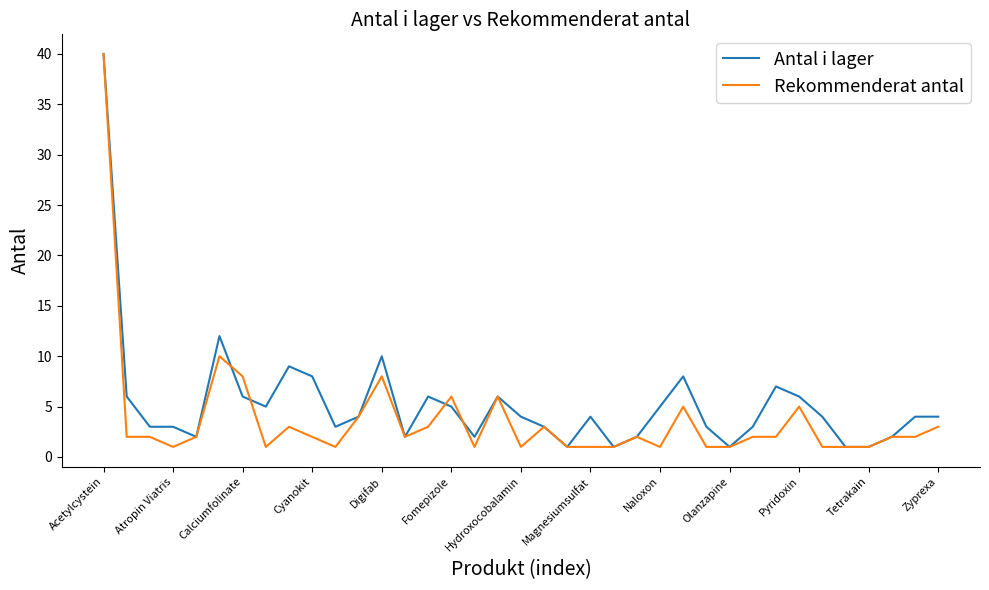

At how many categories does at least one series exceed 34?

1